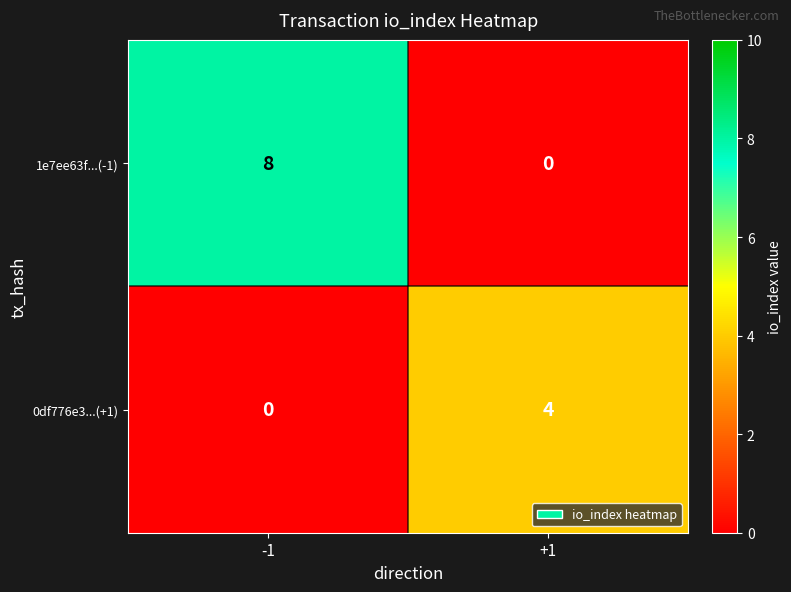

At which category is the sum across all series the highest?

-1